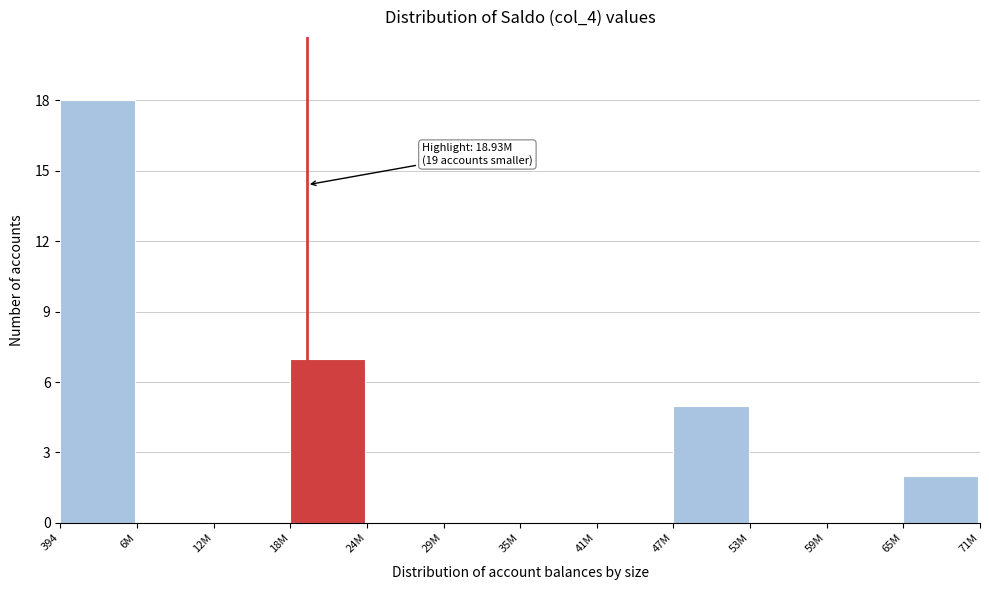

Reading left to right, transcribe all the data shown in this chart.

394=18	6M=0	12M=0	18M=7	24M=0	29M=0	35M=0	41M=0	47M=5	53M=0	59M=0	65M=2